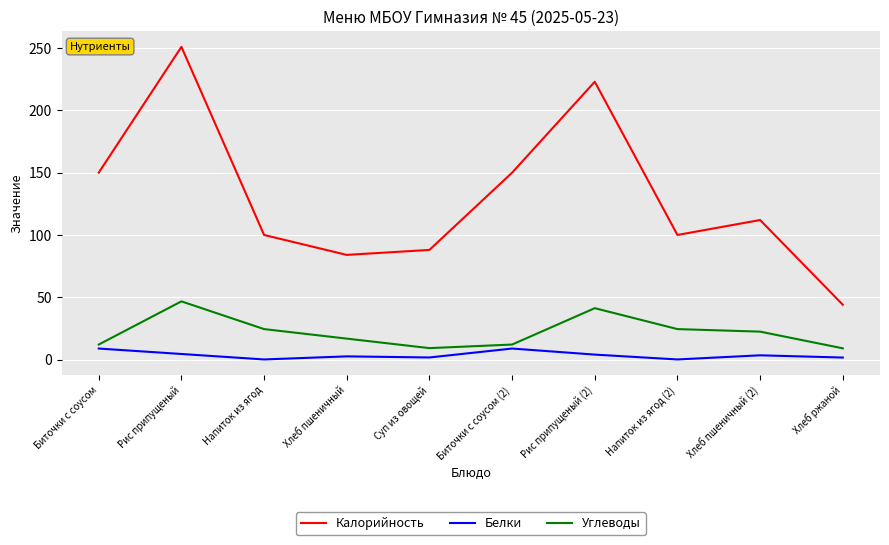

Is it true that Калорийность equals 26.9 at Хлеб ржаной?

False